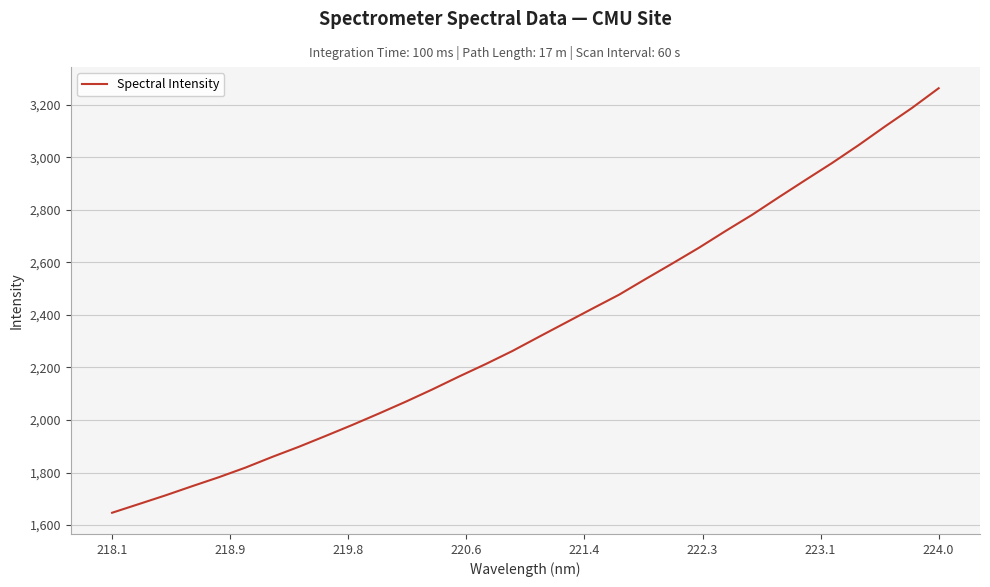

What is the maximum value shown in the chart?

3263.2